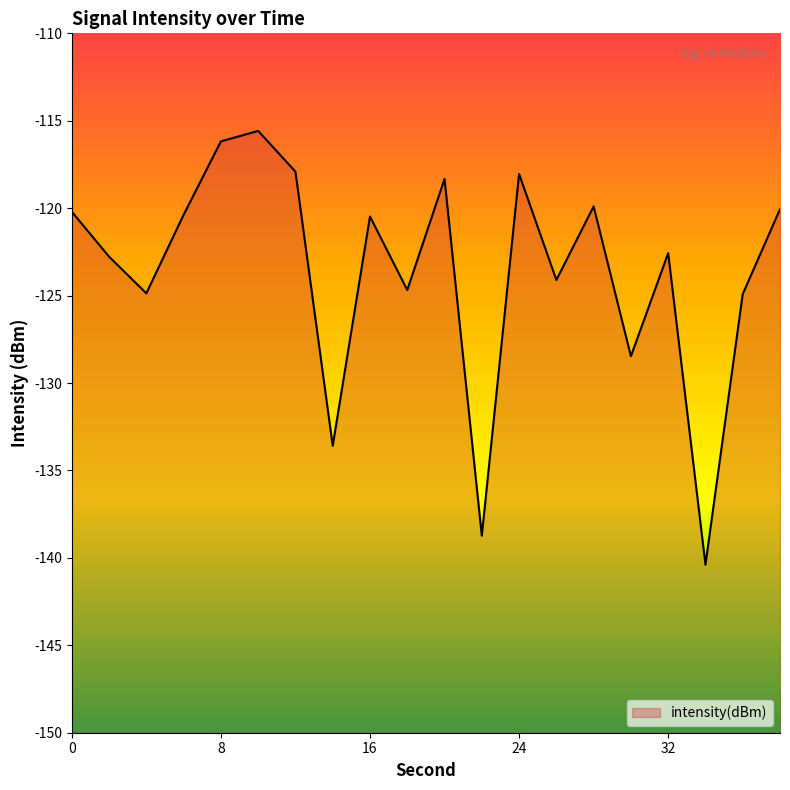

What is the minimum value shown in the chart?

-140.4